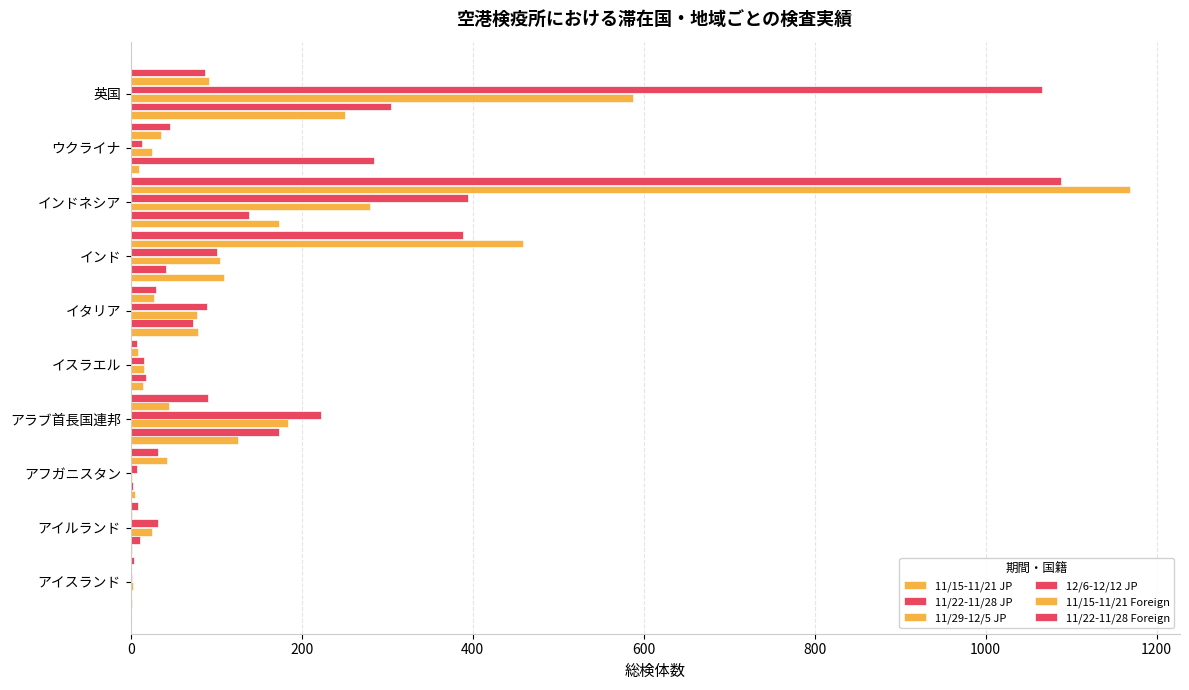

How many series are shown in this chart?

6